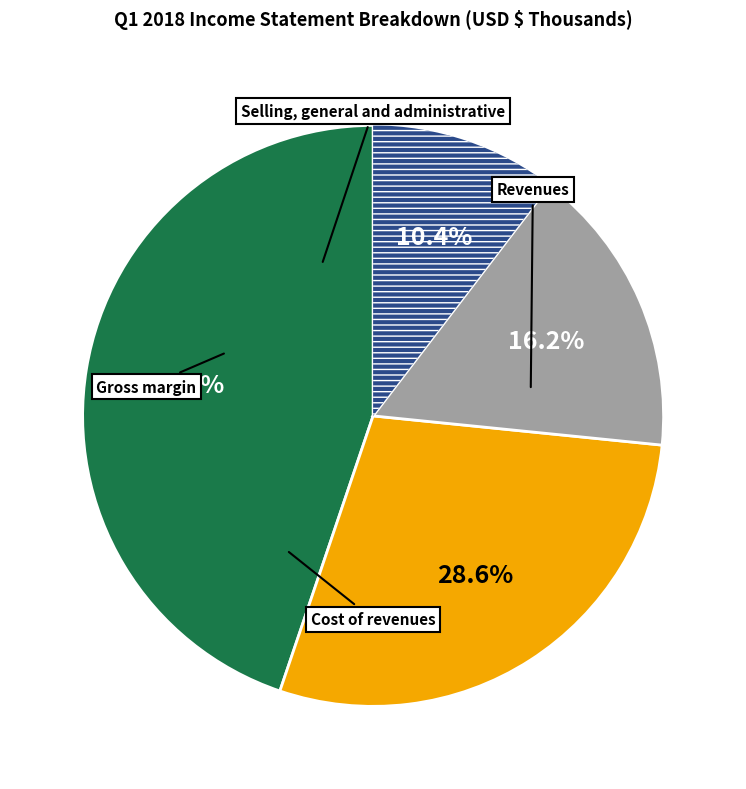

Count the number of slices in the pie.

4